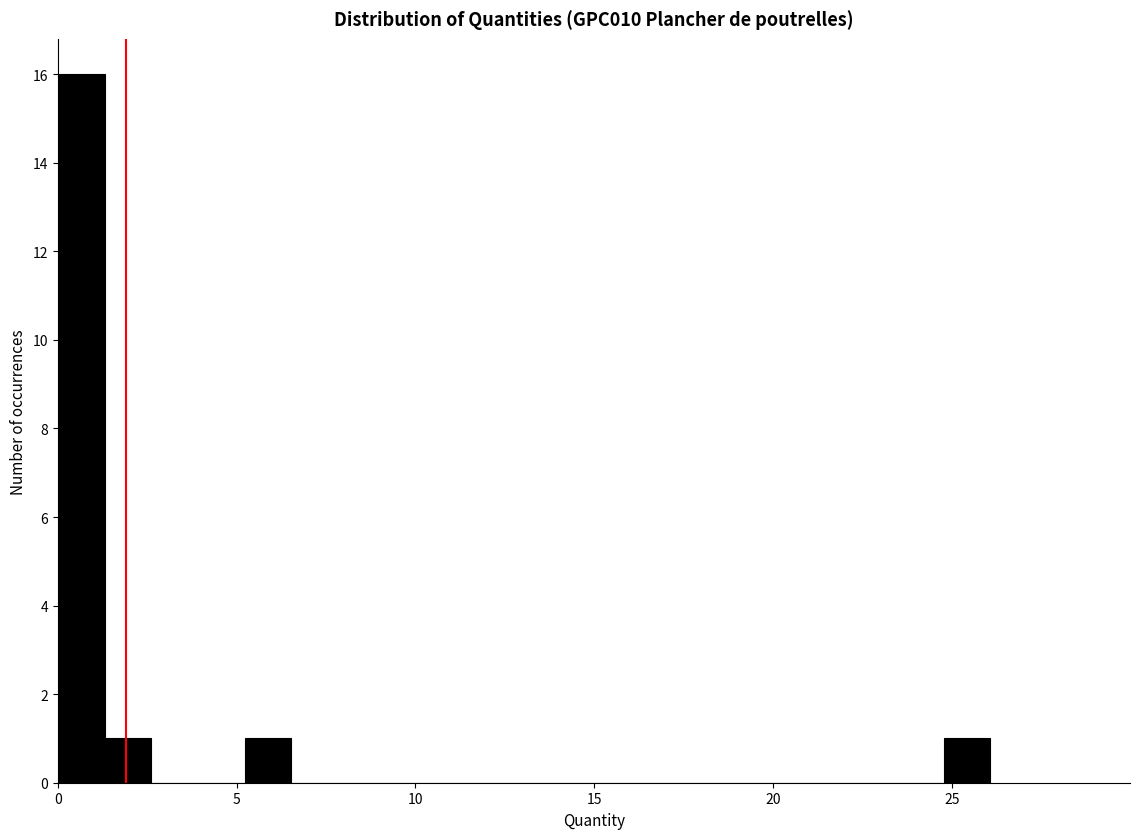

Around what value on the x-axis is the tallest bar? Give the approximate position of its centre, as read against the axis.

0.5